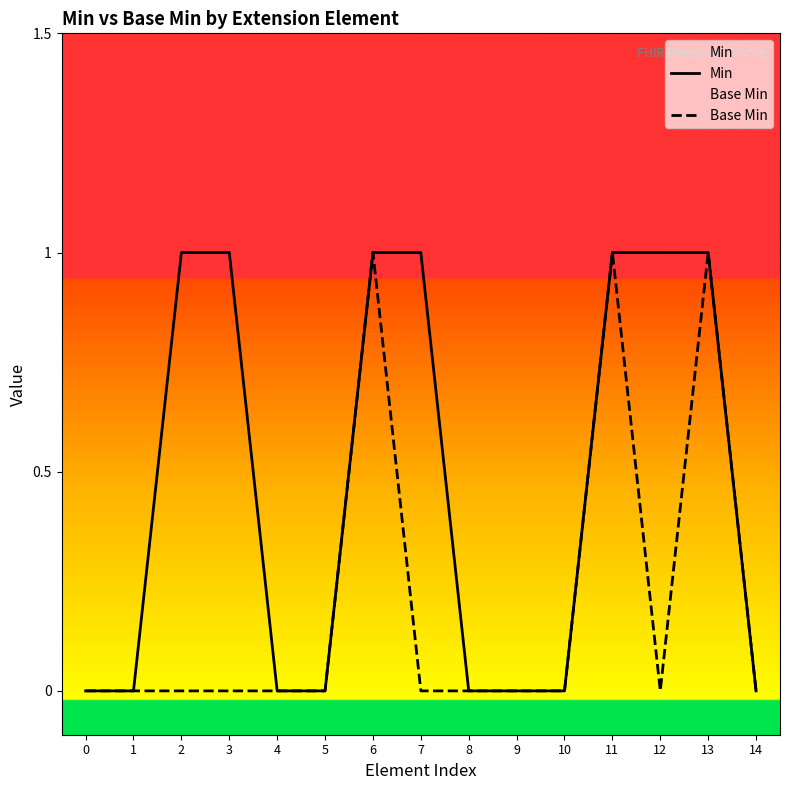

What is the highest value of the Base Min series?

1